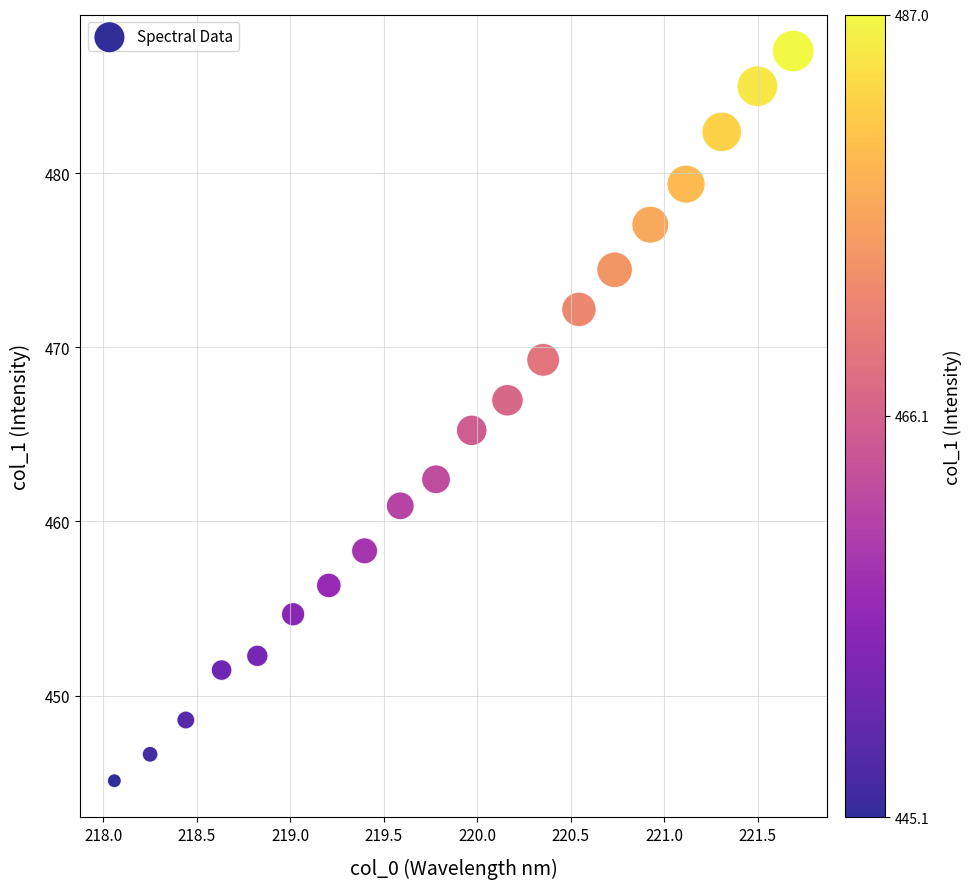

What is the range of X values (max minus min)?

3.6